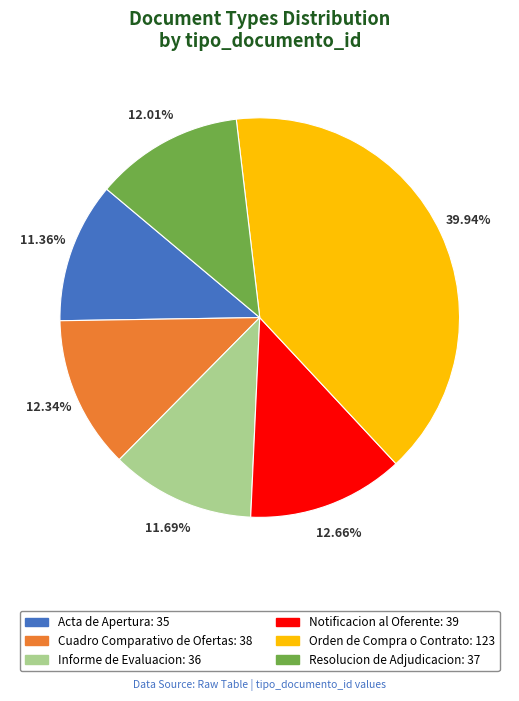

The Orden de Compra o Contrato slice represents 45% of the pie. True or false?

False